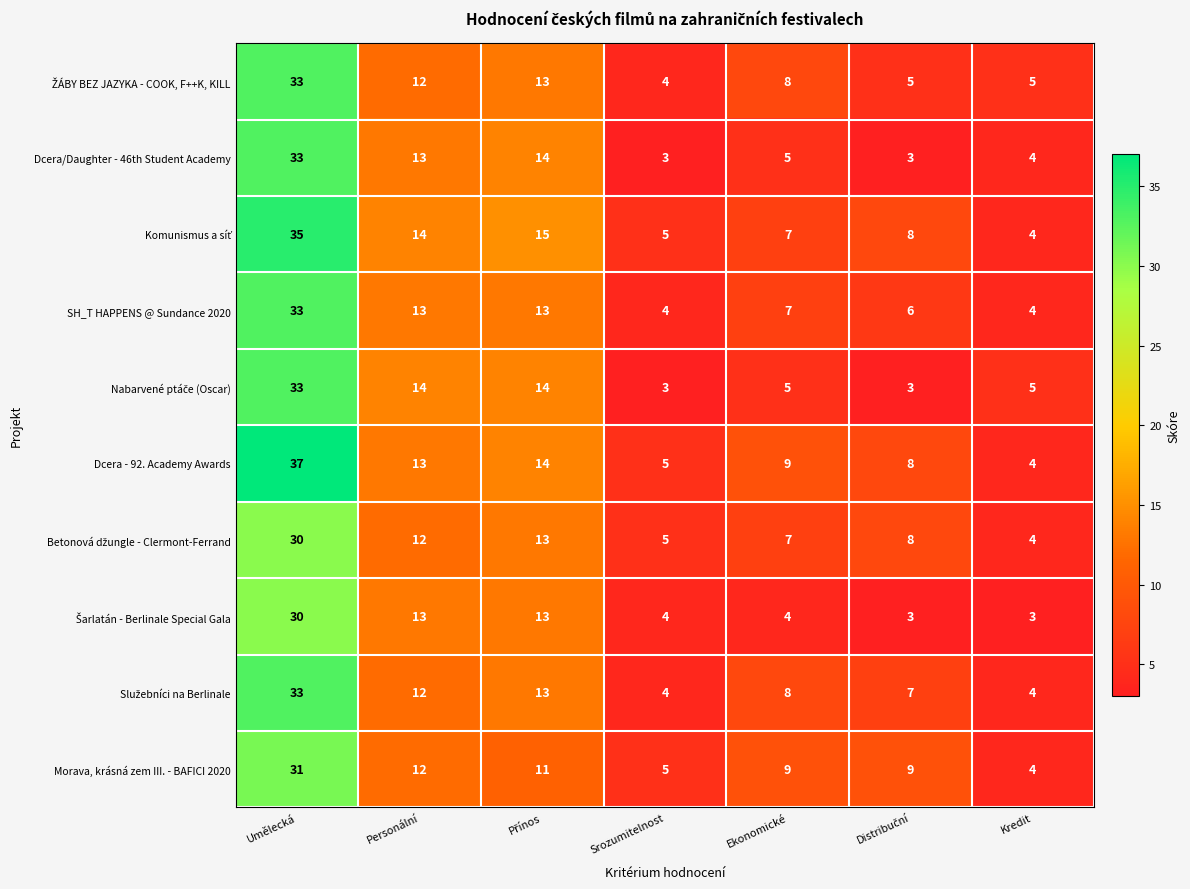

True or false: Dcera/Daughter - 46th Student Academy has a value of 7 at Kredit.

False